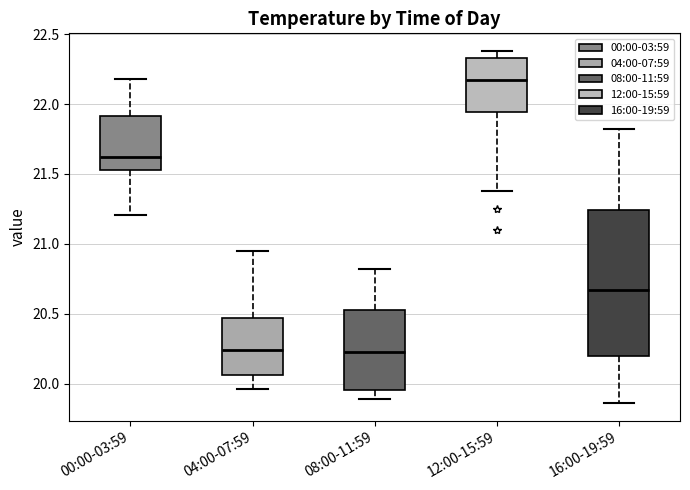

Reading left to right, read every box against the y-axis: the position of its median line, the range the box covers, and the ends of its whiskers. The values are not printed on the chart, so give them approximately, as read against the axis.

00:00-03:59: median 21.60, box 21.55 to 21.90, whiskers 21.20 to 22.20
04:00-07:59: median 20.25, box 20.05 to 20.45, whiskers 19.95 to 20.95
08:00-11:59: median 20.25, box 19.95 to 20.55, whiskers 19.90 to 20.80
12:00-15:59: median 22.20, box 21.95 to 22.35, whiskers 21.40 to 22.40
16:00-19:59: median 20.65, box 20.20 to 21.25, whiskers 19.85 to 21.80